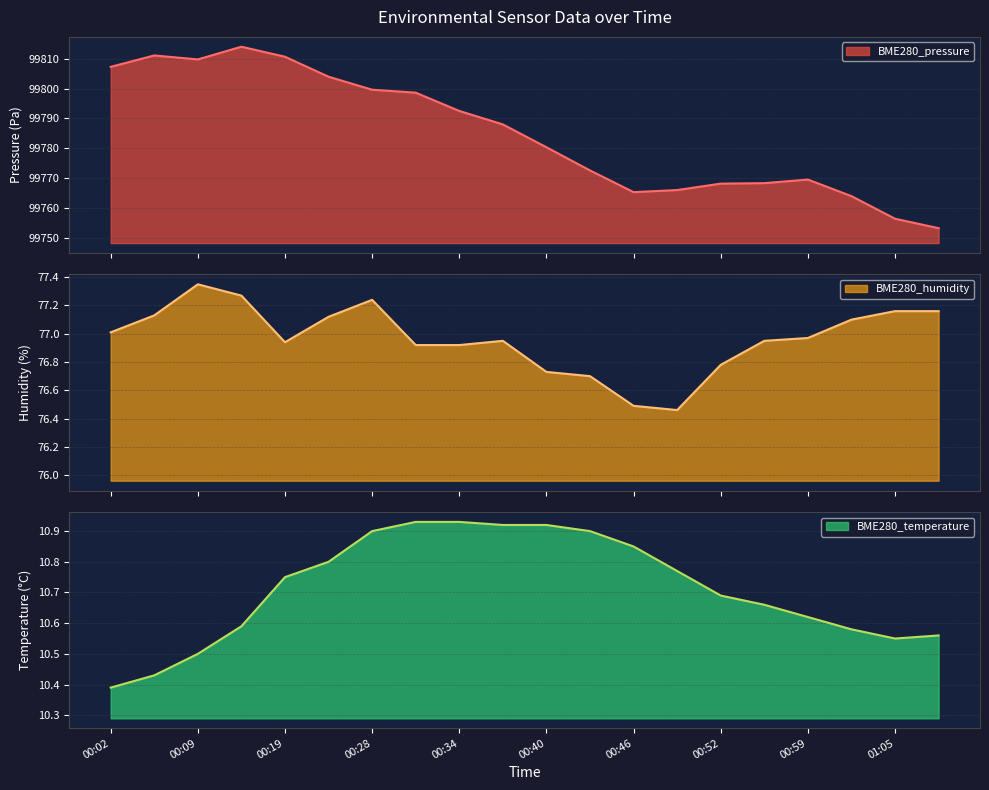

True or false: BME280_pressure and BME280_temperature cross at least once.

False